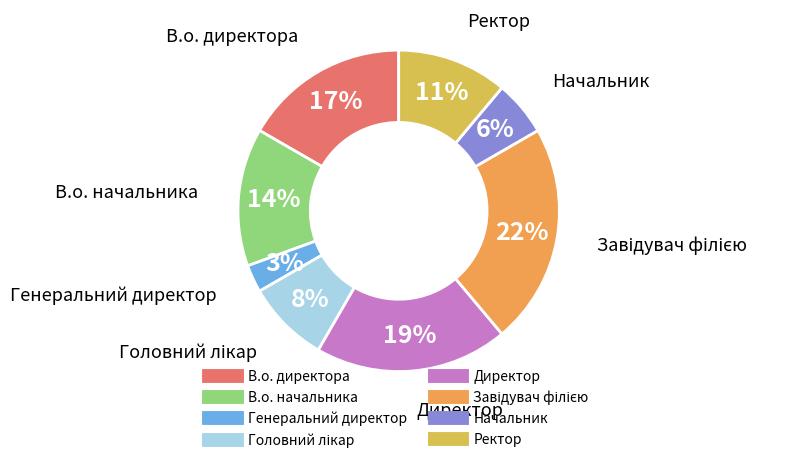

Is there any slice that represents more than half of the pie?

No